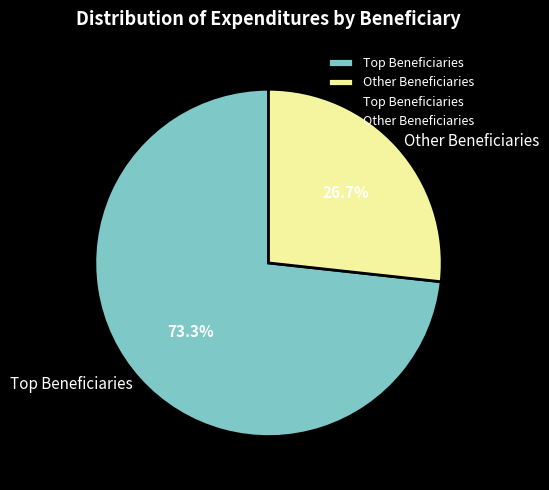

How many segments does this pie chart have?

2